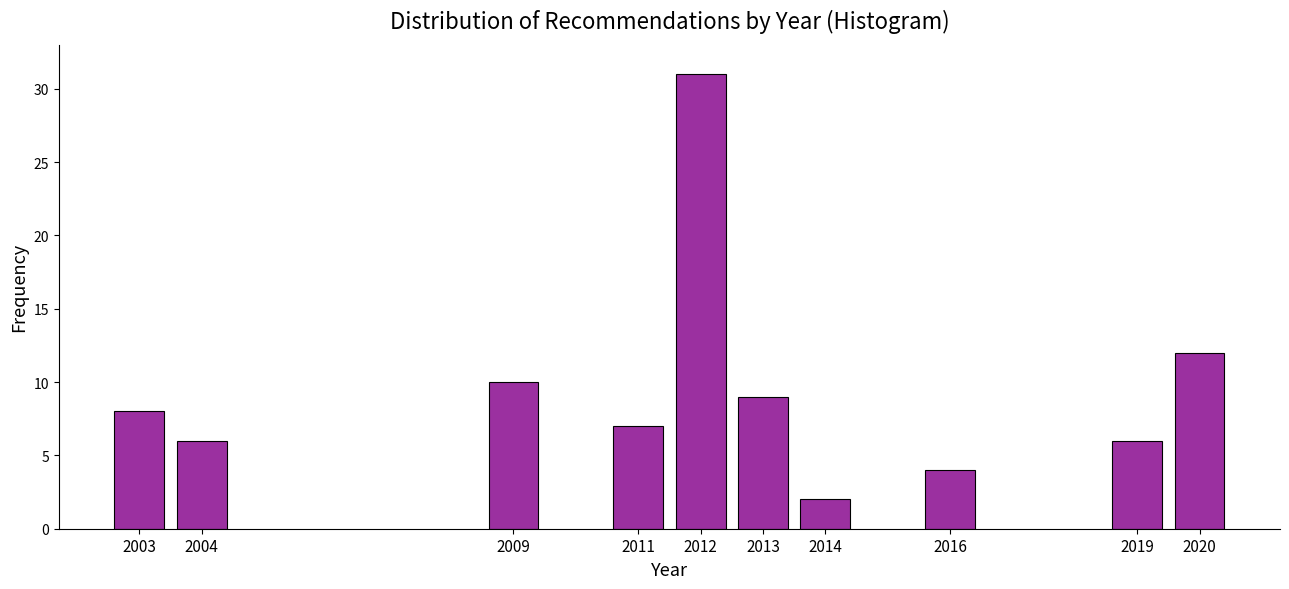

Reading left to right, transcribe all the data shown in this chart.

2003=8	2004=6	2009=10	2011=7	2012=31	2013=9	2014=2	2016=4	2019=6	2020=12